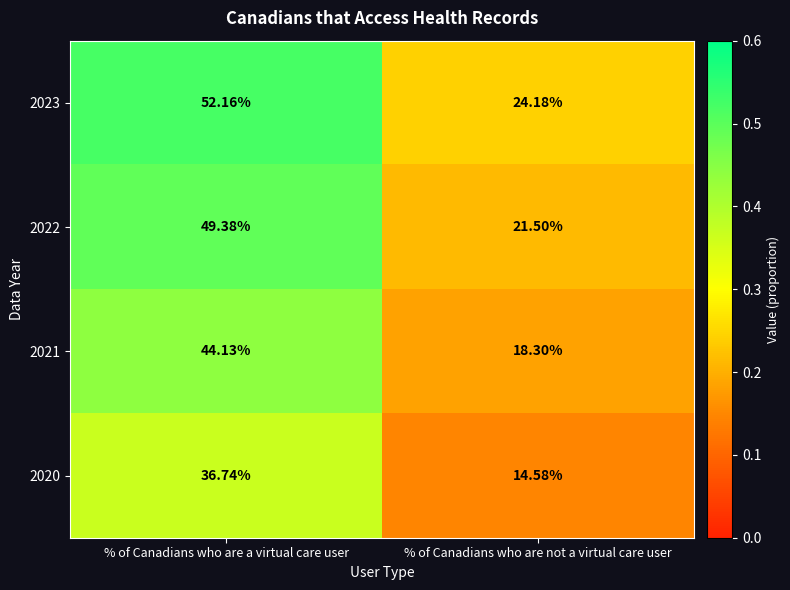

Which series has the largest range (max minus min)?

2023